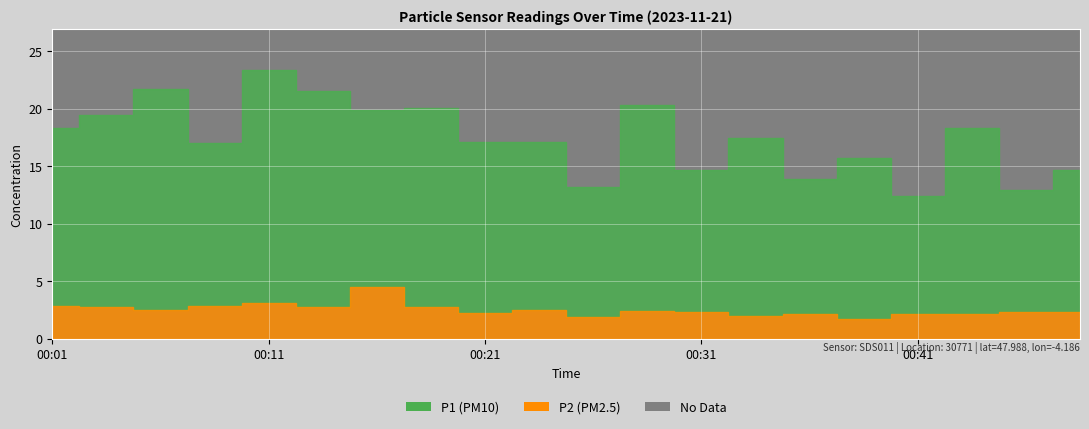

What is the difference between the second highest and minimum values in the P2 series?

1.4